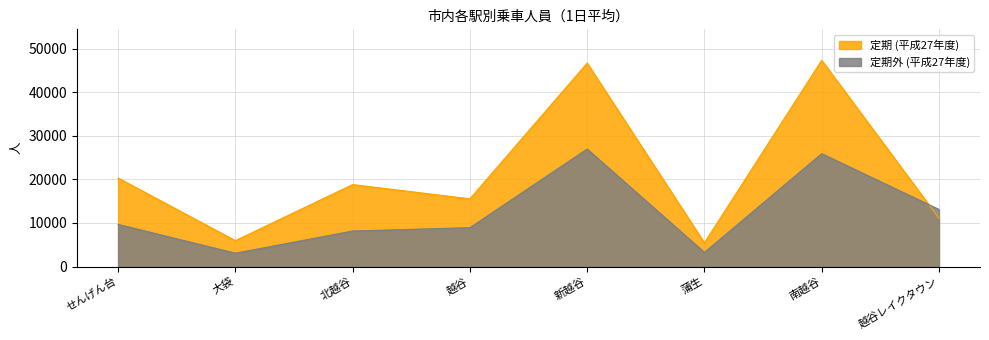

Rank the series at 新越谷 from lowest to highest value.

定期外 (平成27年度), 定期 (平成27年度)